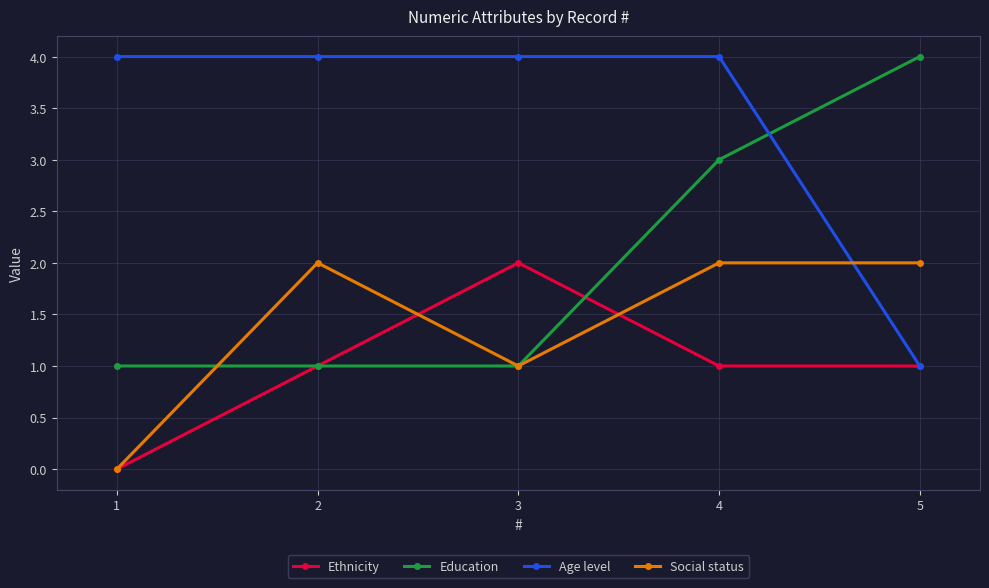

What is the difference between the highest and lowest values at 5?

3